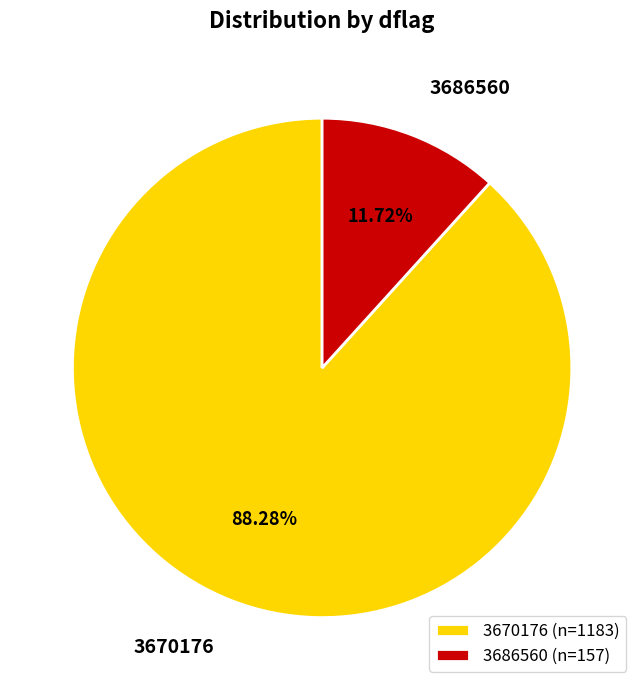

What is the ratio of the value at 3670176 to the value at 3686560?

7.5